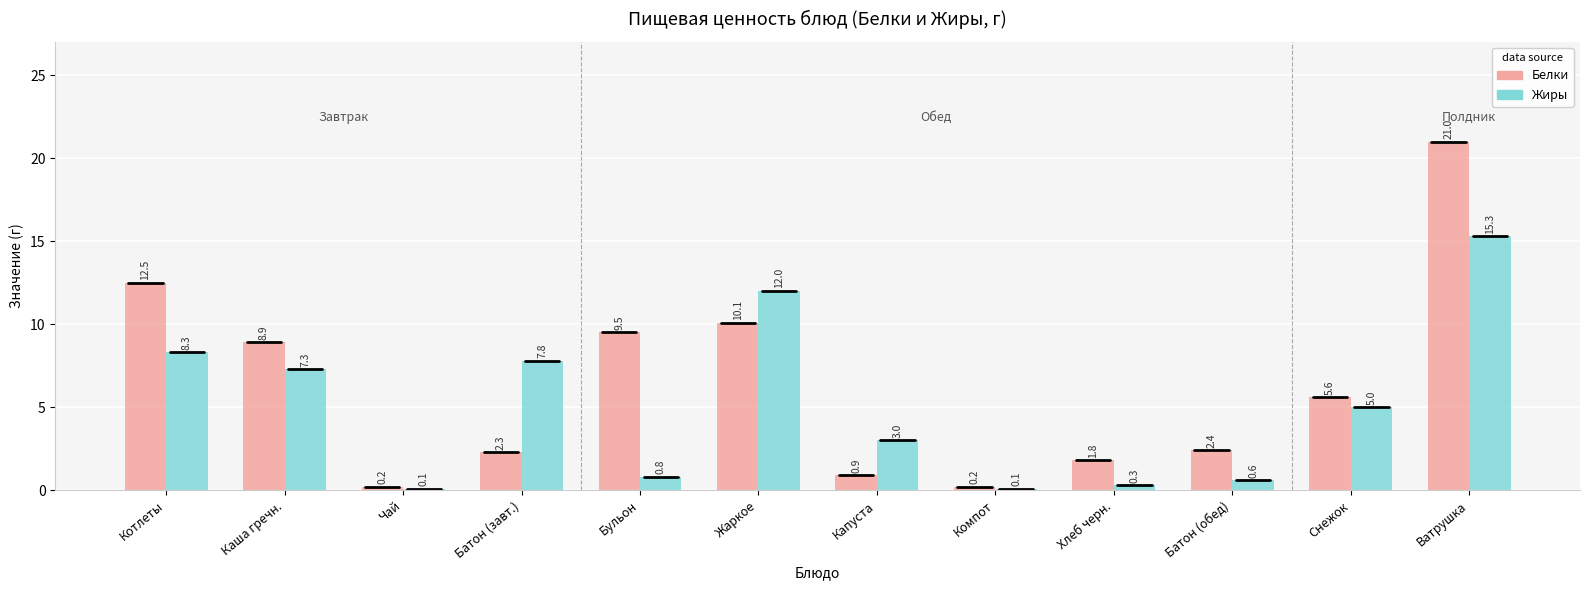

Count the number of categories in the chart.

12